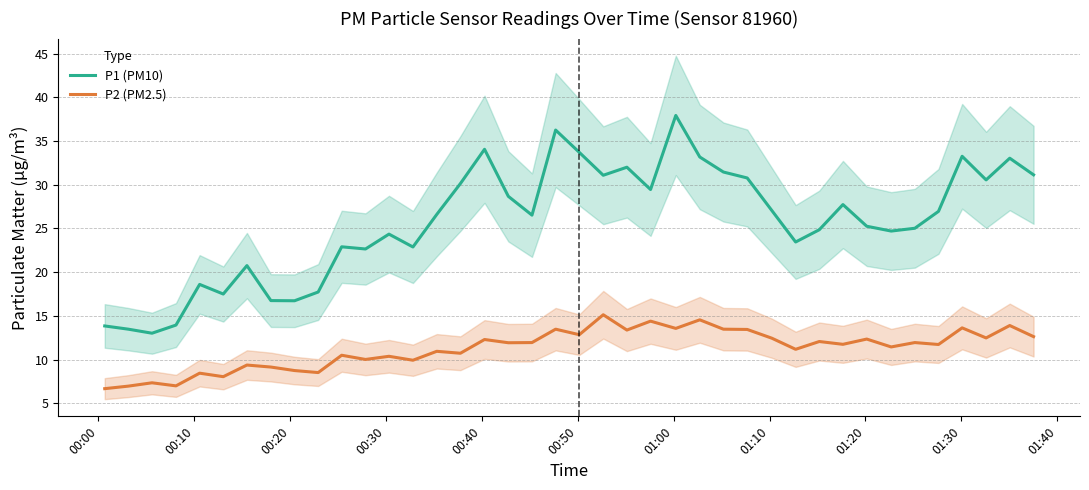

What is the maximum value for P1 (PM10)?

37.9